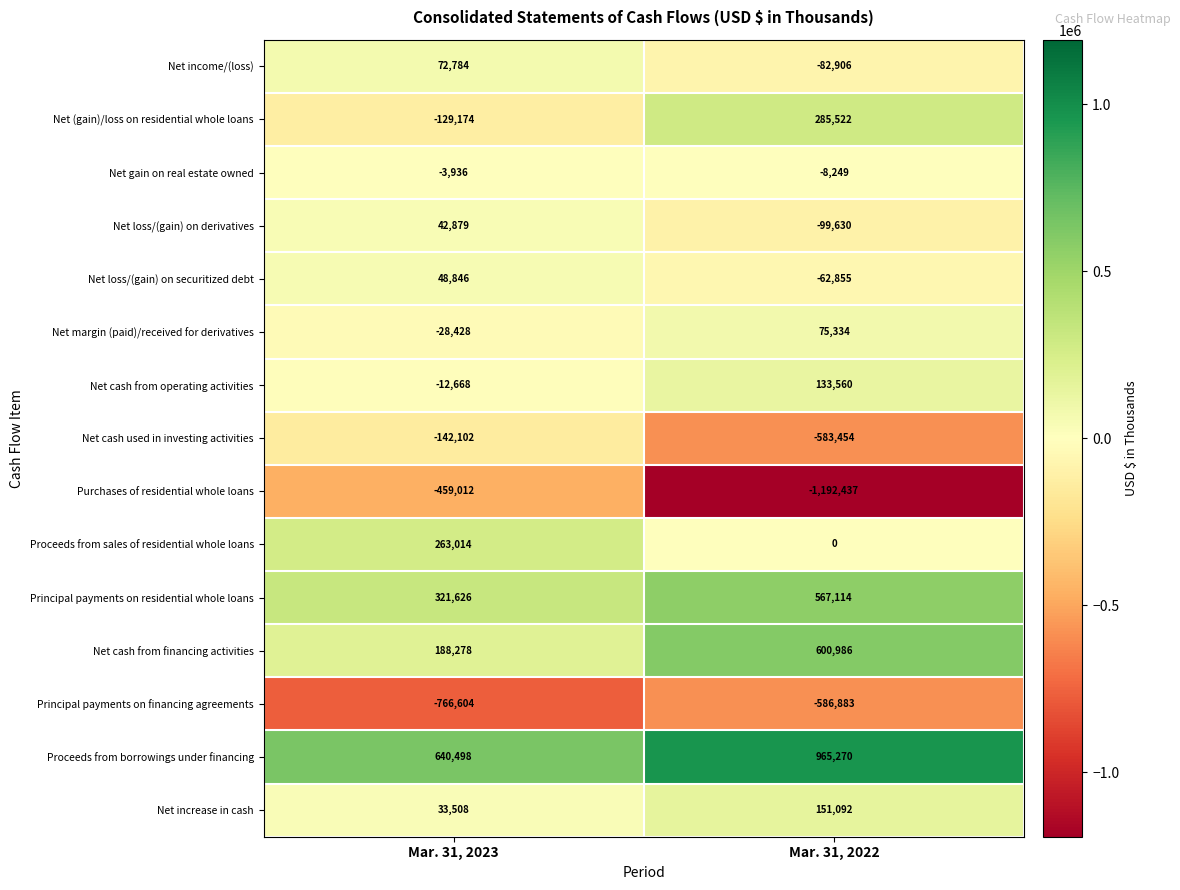

At which category is the sum across all series the highest?

Mar. 31, 2022